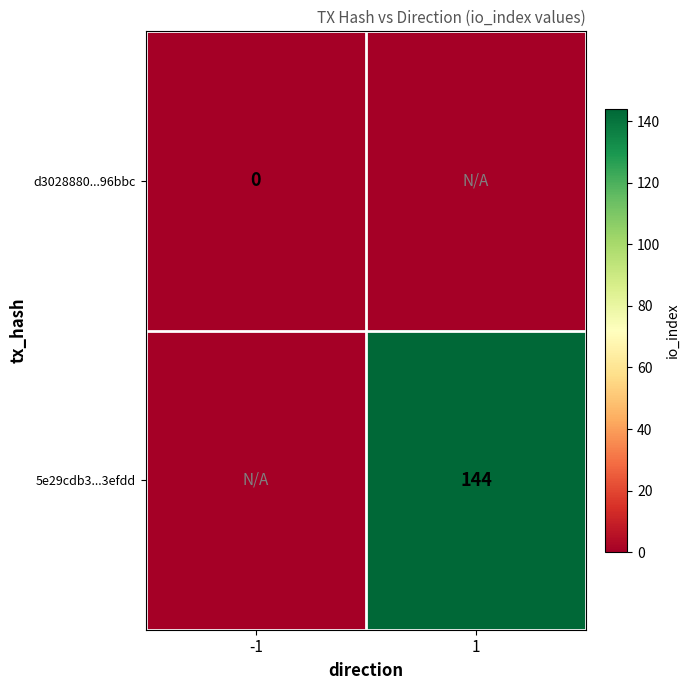

True or false: 5e29cdb3...3efdd has a value of 235 at 1.

False